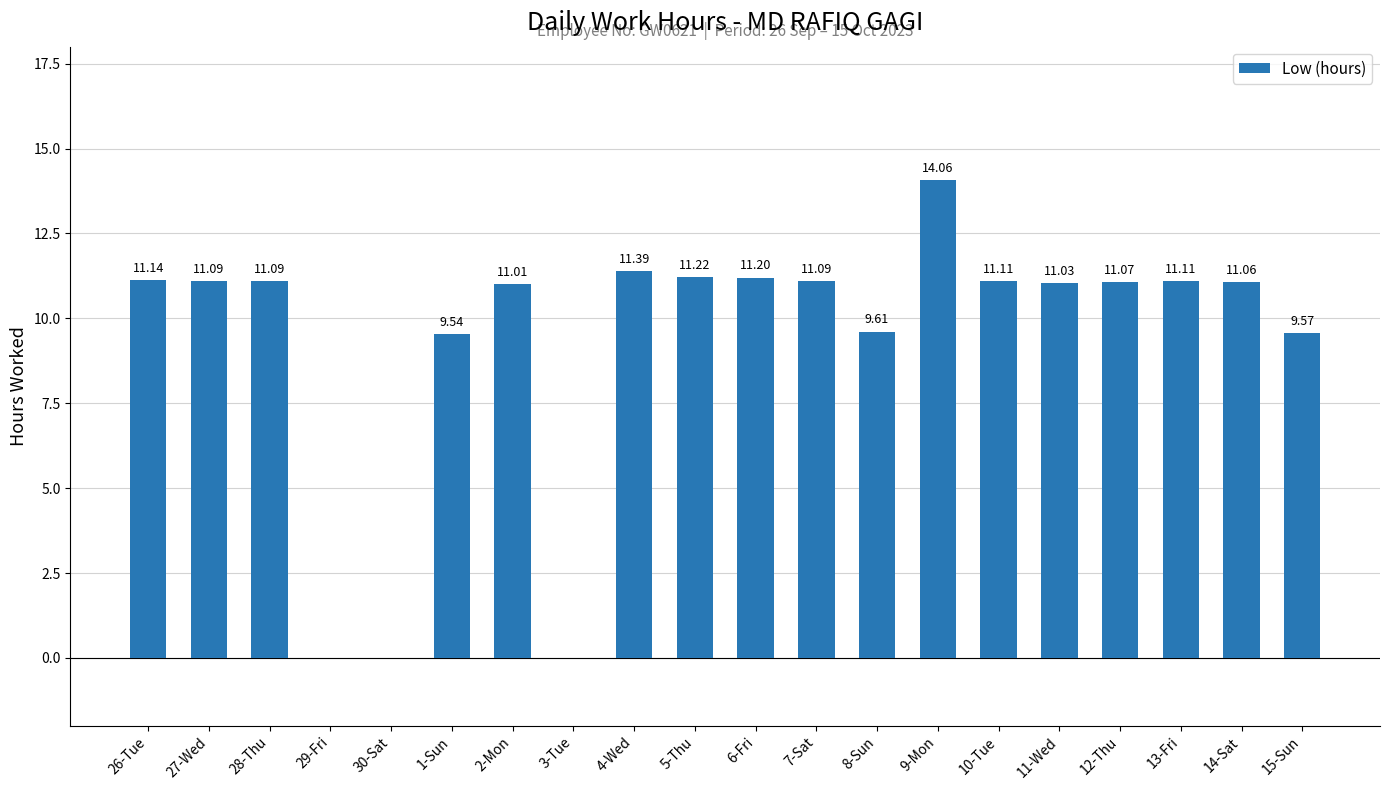

What is the approximate value at 15-Sun?

9.6